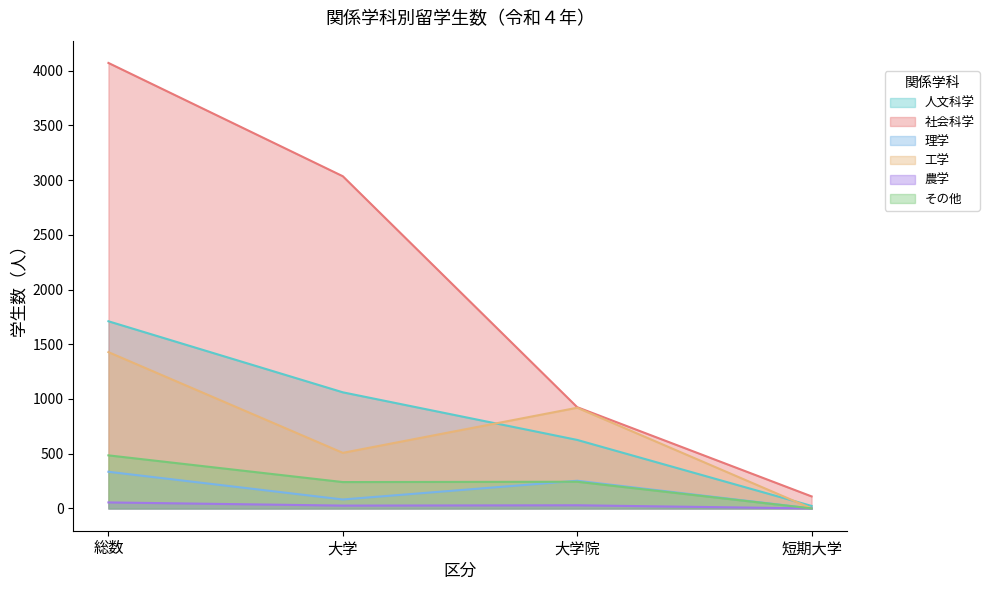

Reading right to left, transcribe all the data shown in this chart.

人文科学: 短期大学=23	大学院=626	大学=1061	総数=1710
社会科学: 短期大学=110	大学院=925	大学=3035	総数=4070
理学: 短期大学=0	大学院=253	大学=82	総数=335
工学: 短期大学=0	大学院=920	大学=508	総数=1428
農学: 短期大学=0	大学院=29	大学=26	総数=55
その他: 短期大学=0	大学院=244	大学=241	総数=485